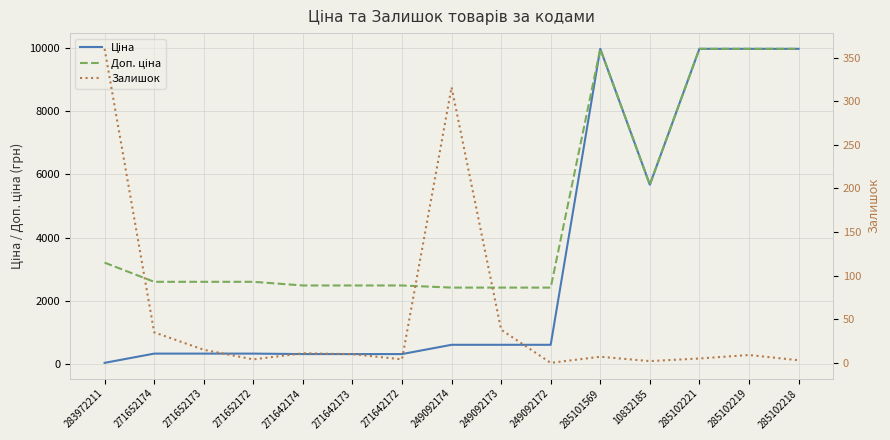

What is the label of the 15th point from the left?

285102218